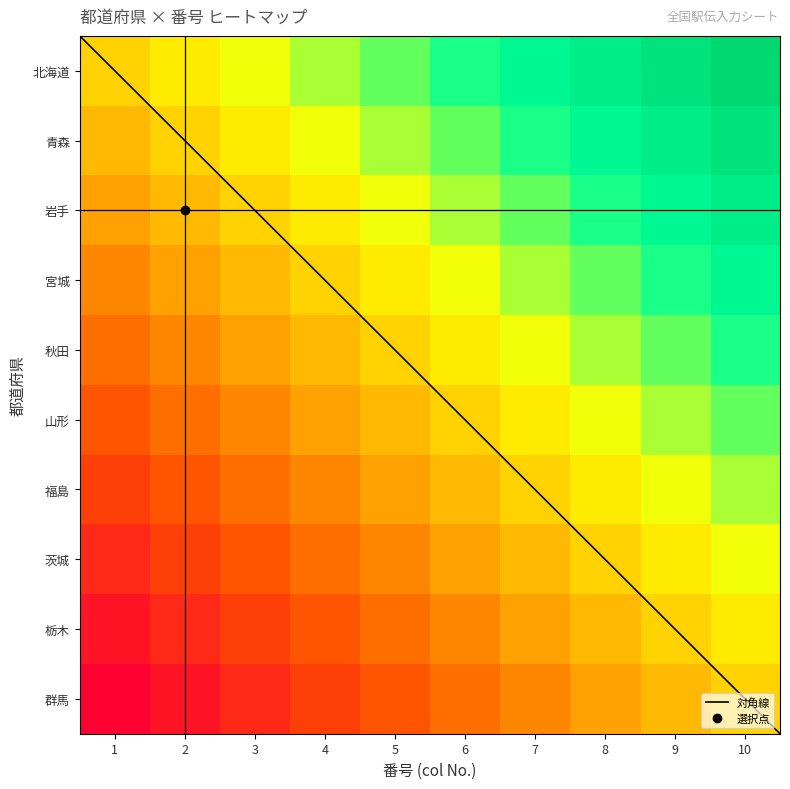

Where does the 山形 series first go above 0?

7